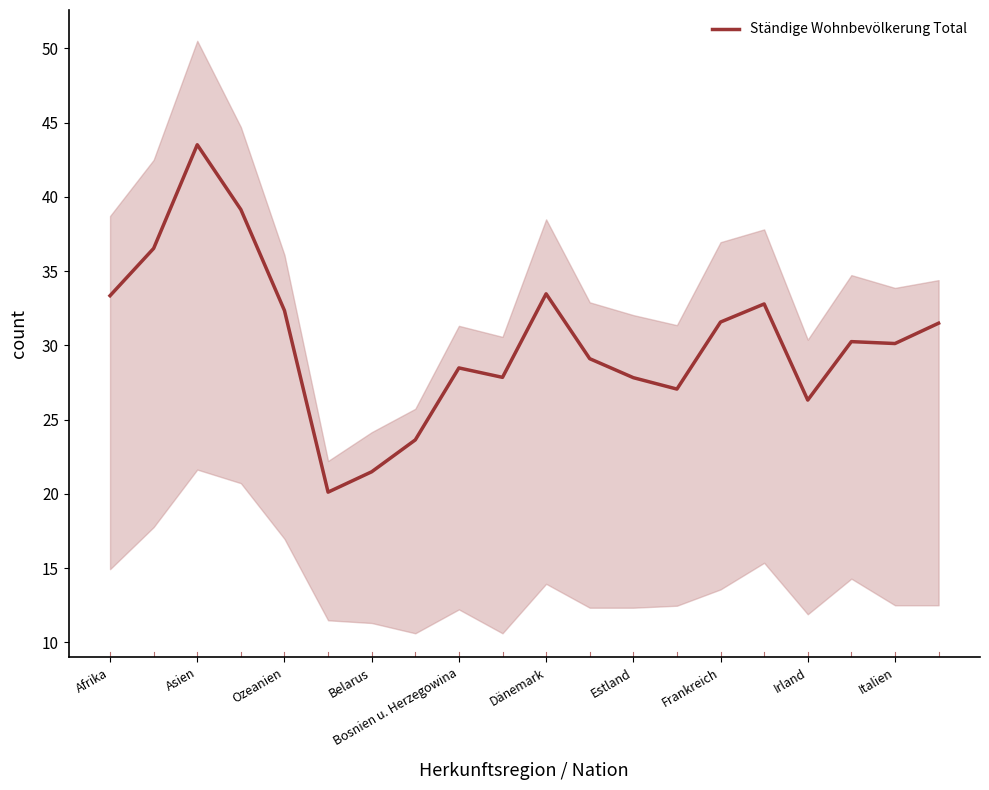

The value of Ständige Wohnbevölkerung Total at Asien is 60.1. True or false?

False